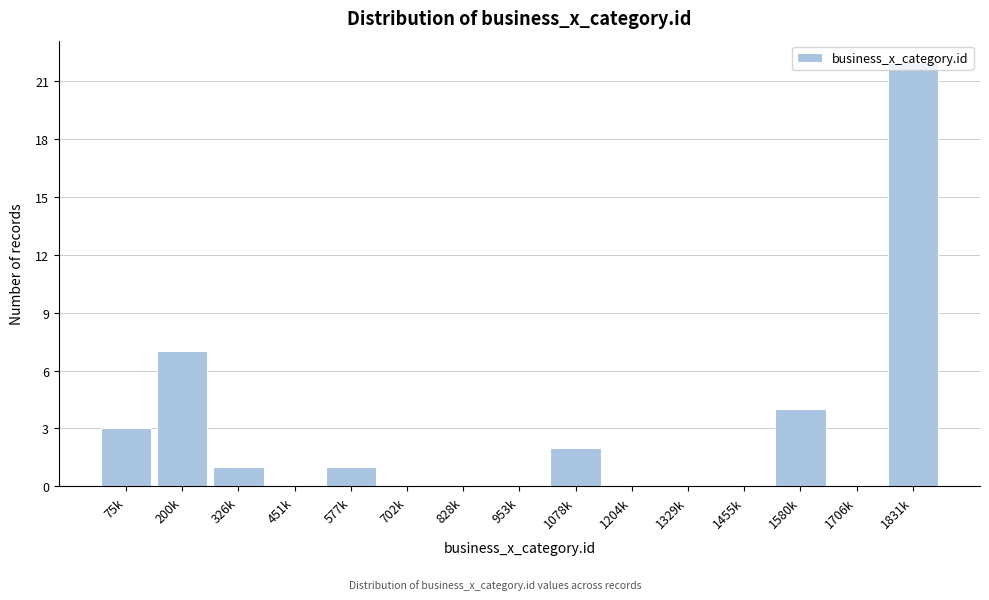

Where is the data nearest to the value 11?

200k